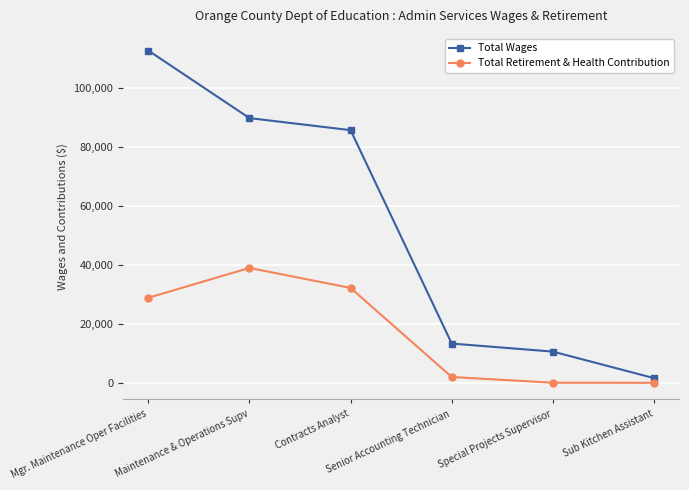

Does the chart have visible grid lines?

Yes